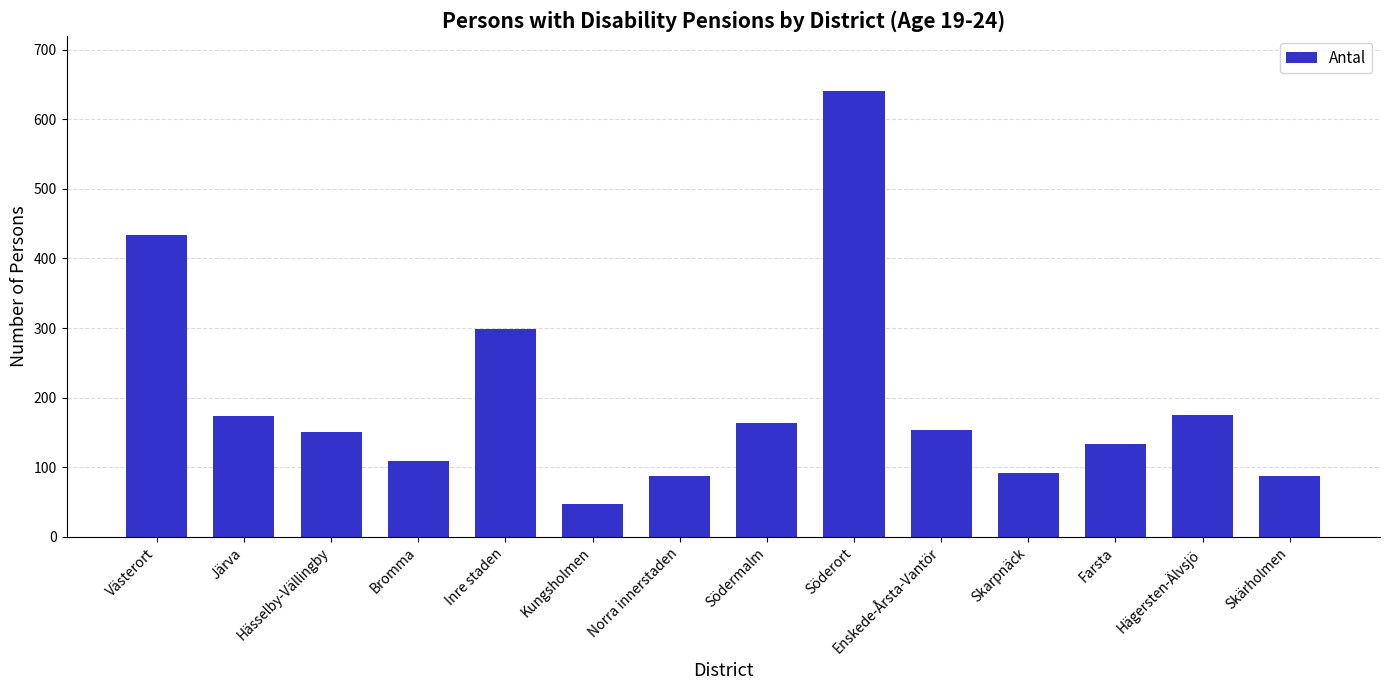

Where does the data first go above 153?

Västerort